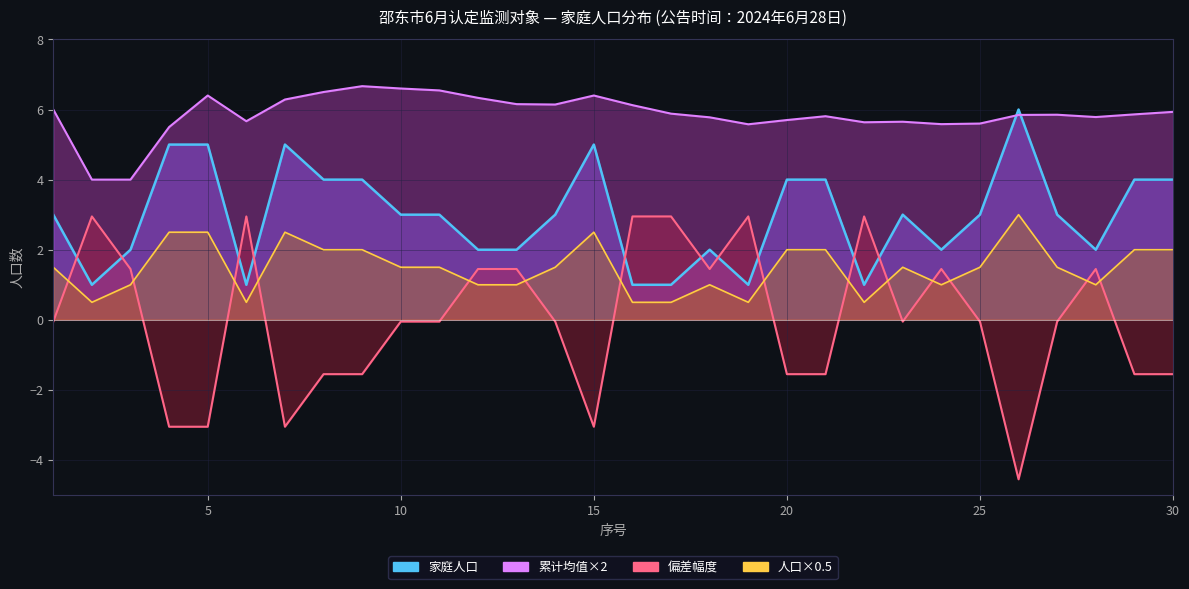

How many interior local valleys does the 人口×0.5_line series have?

6